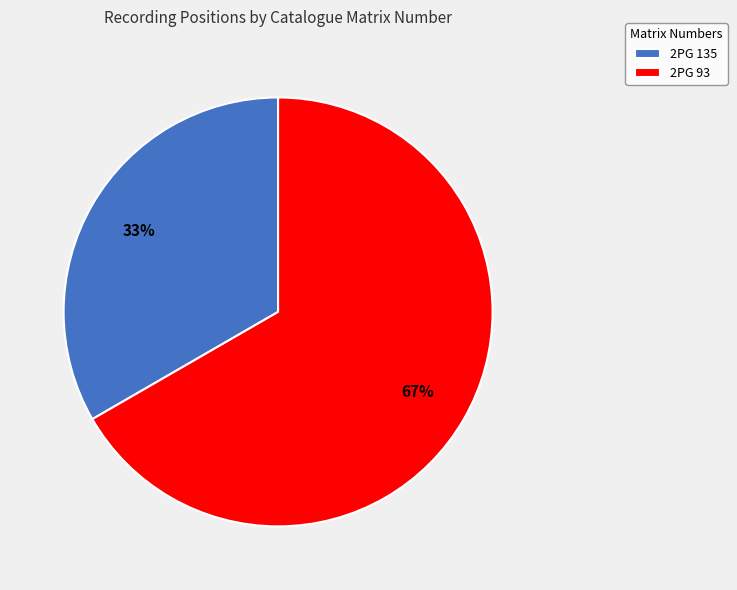

Combined, do 2PG 135 and 2PG 93 account for over 50%?

Yes